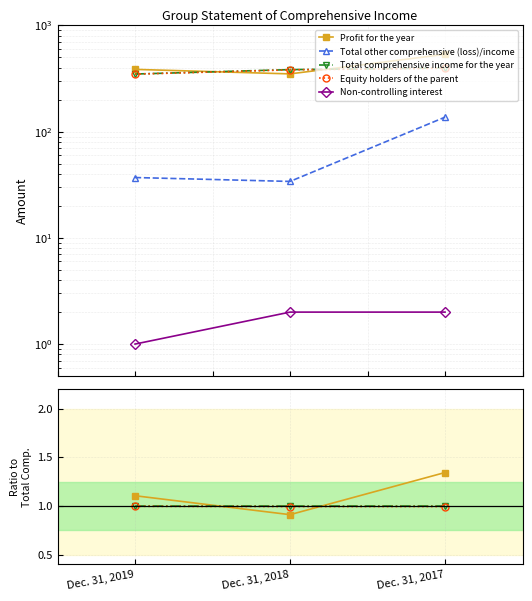

Which series has the largest total across all categories?

Profit for the year